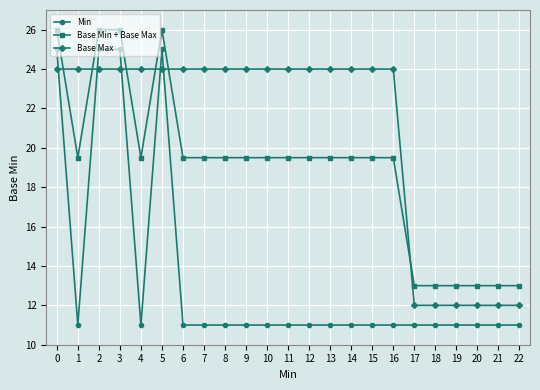

What is the value of the Min point at the 20th from the left?

11.0